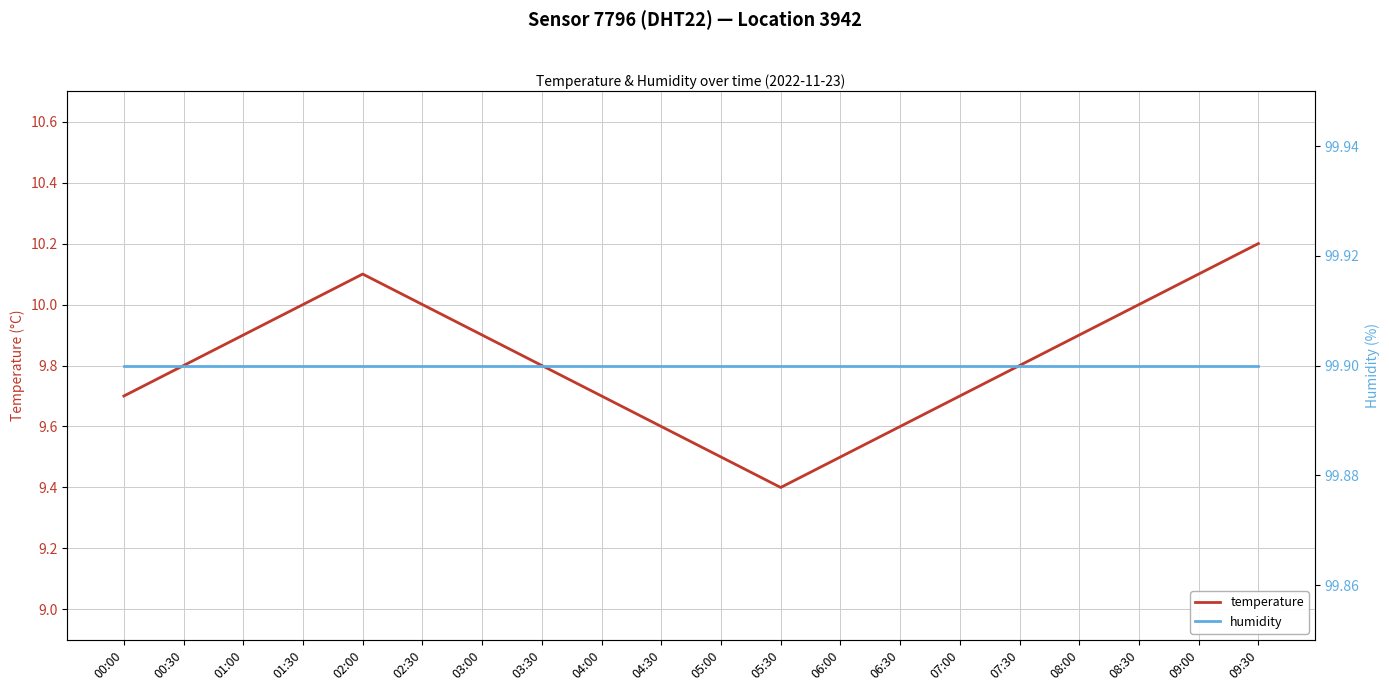

What is the difference between the highest and lowest values at 01:30?

89.9